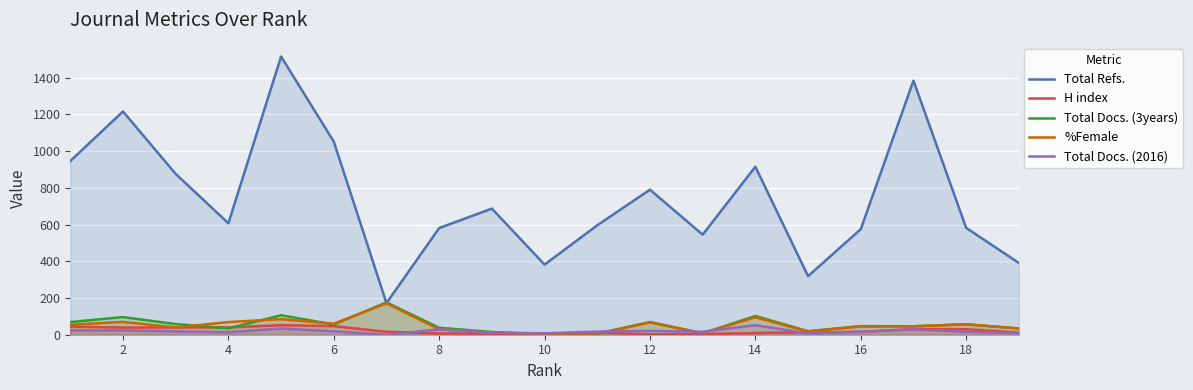

What is the greatest value displayed?

1515